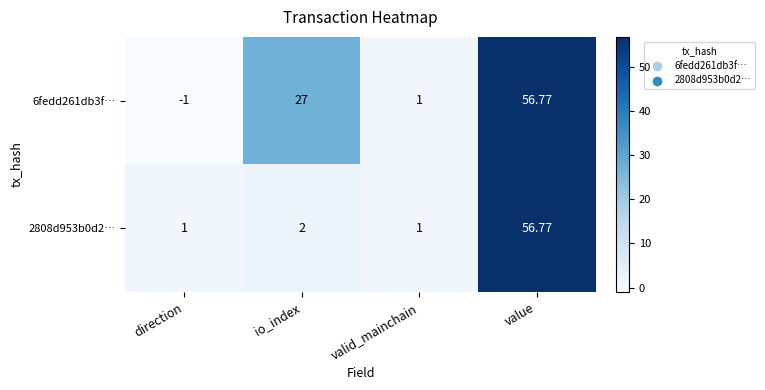

Which category has the lowest value in the 6fedd261db3f… series?

direction